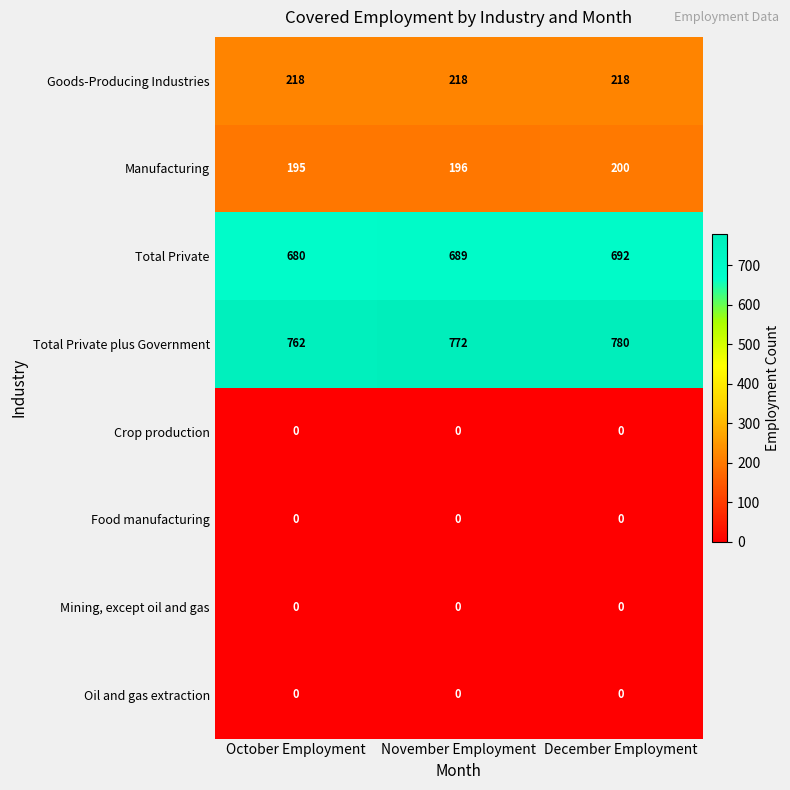

What is the sum of all Total Private values?

2061